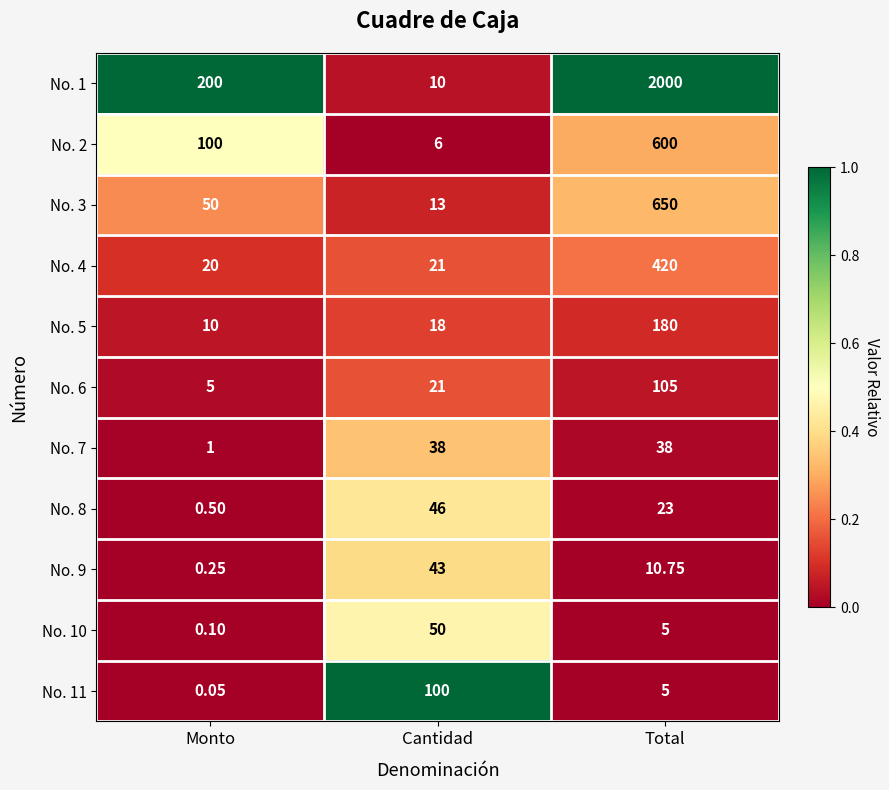

Which label corresponds to the smallest value in the chart?

Monto